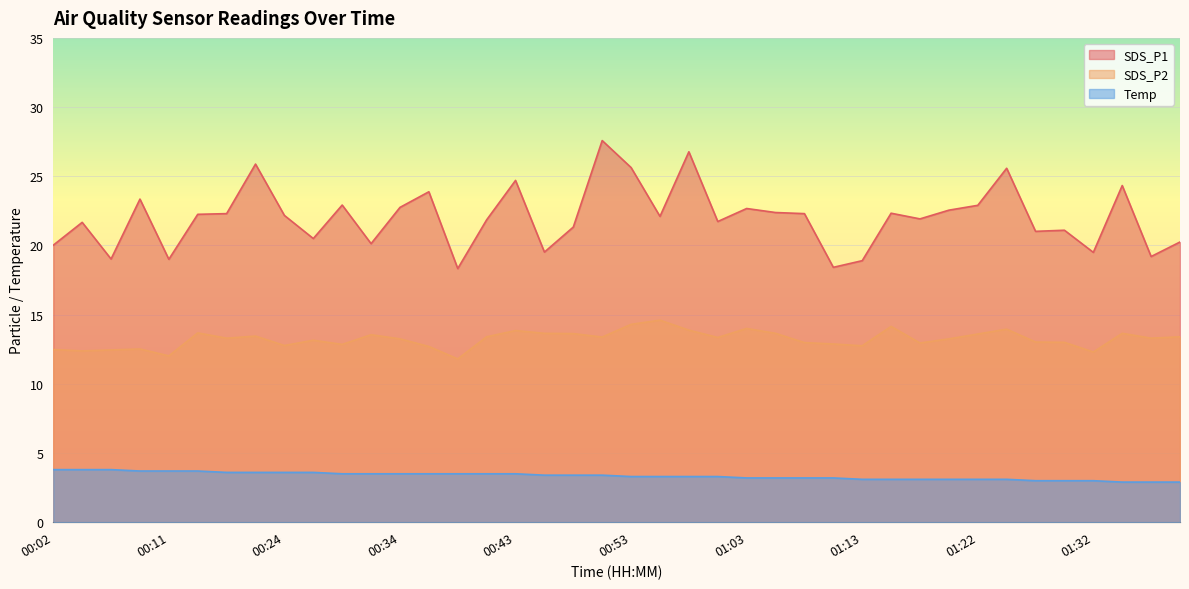

What is the minimum value for Temp?

2.9